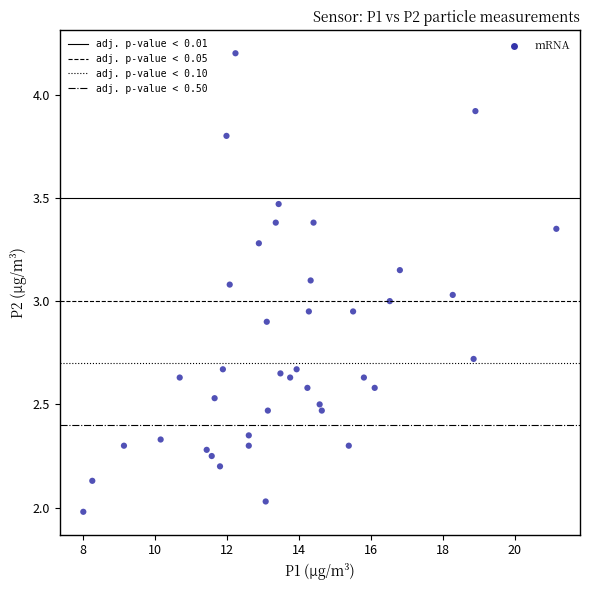

What is the range of X values (max minus min)?

13.1